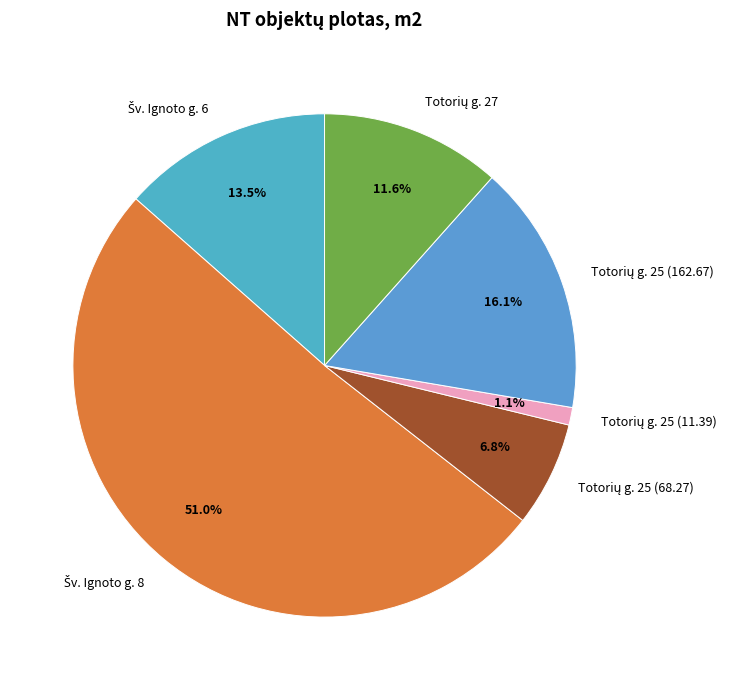

Does any single category account for the majority?

Yes